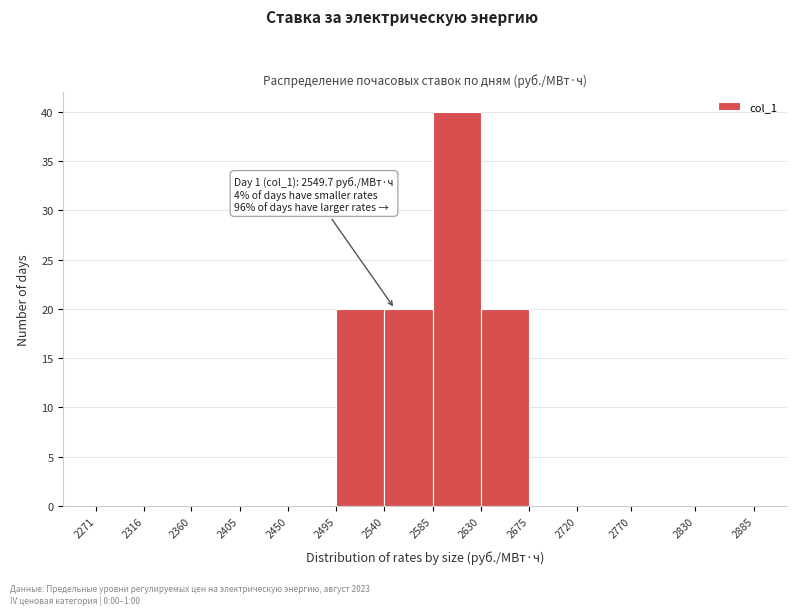

Which range on the x-axis has the tallest bar?

2585 to 2630